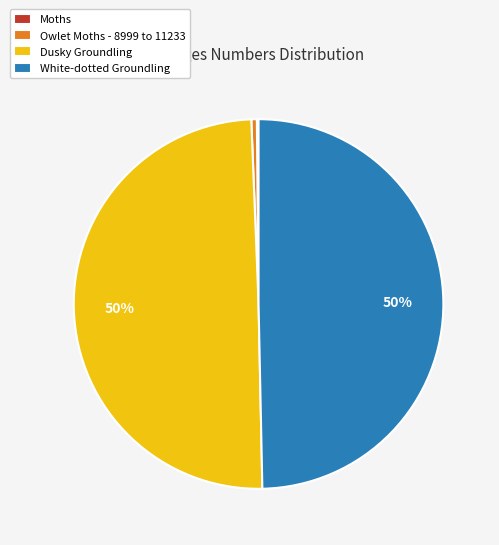

To the nearest percent, what is the average slice percentage?

25%